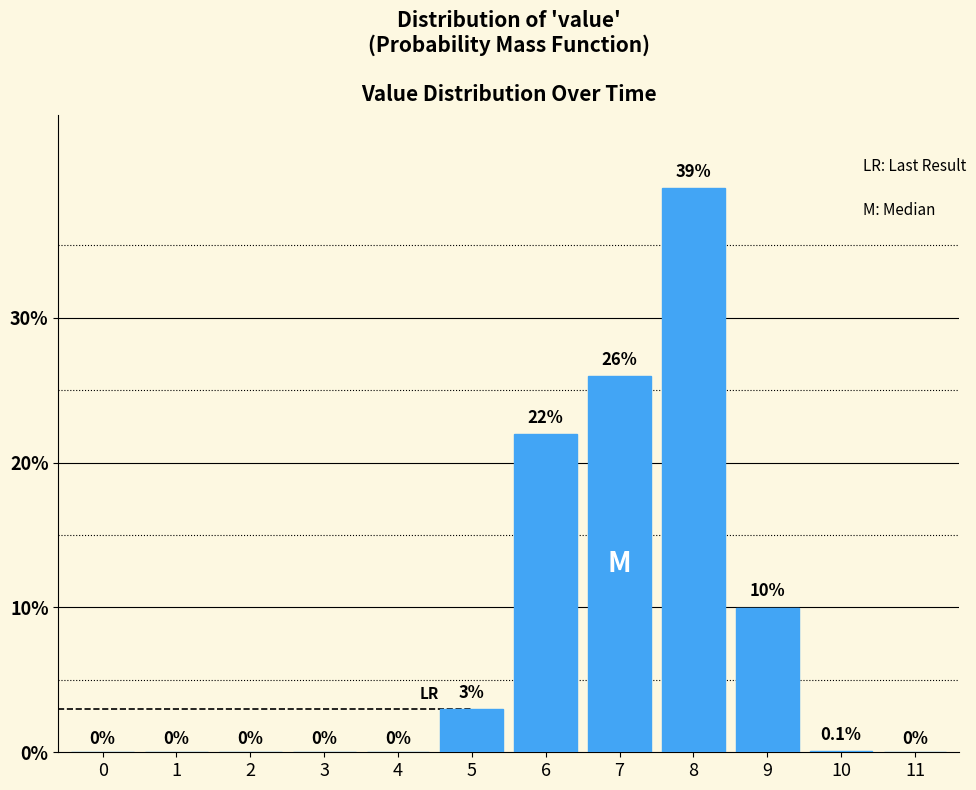

Reading left to right, extract all data points from this chart.

0=0.0	1=0.0	2=0.0	3=0.0	4=0.0	5=3.0	6=22.0	7=26.0	8=39.0	9=10.0	10=0.1	11=0.0